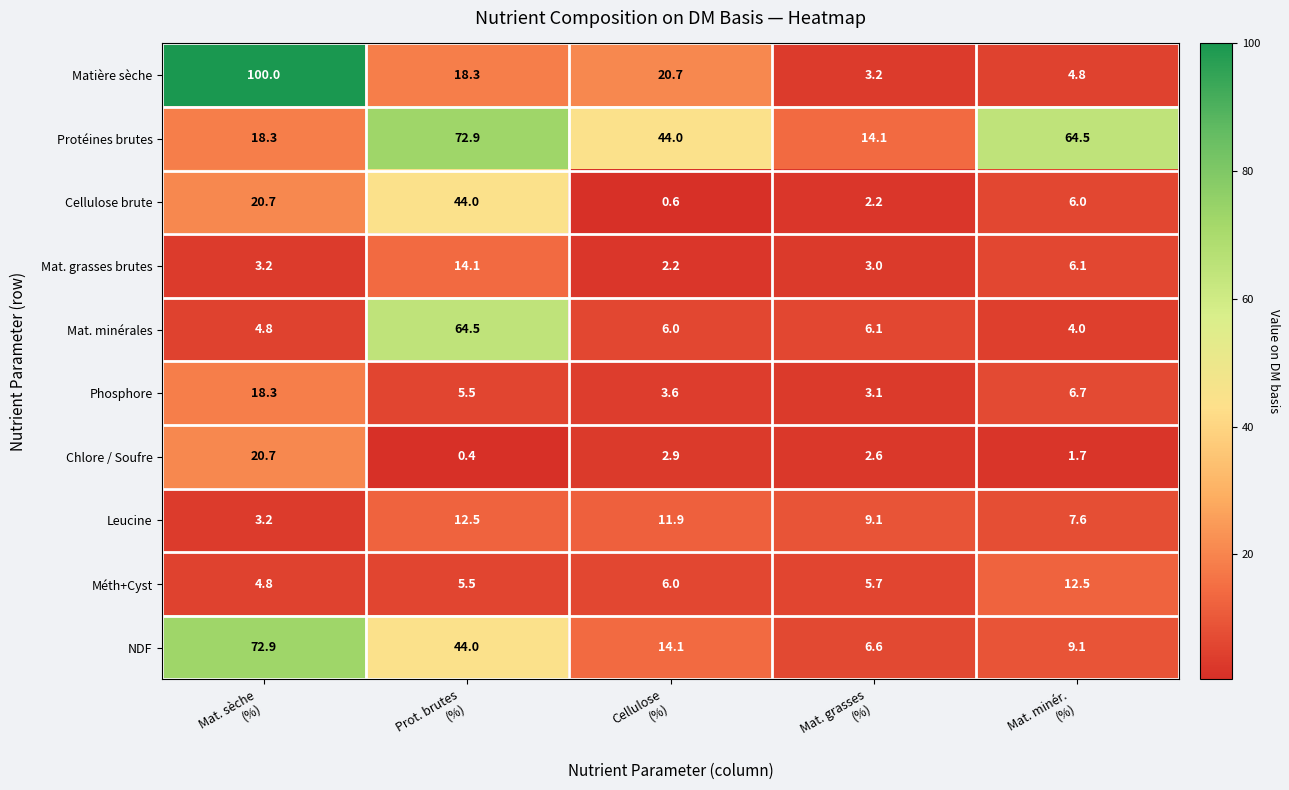

Which series has the widest spread of values?

Matière sèche